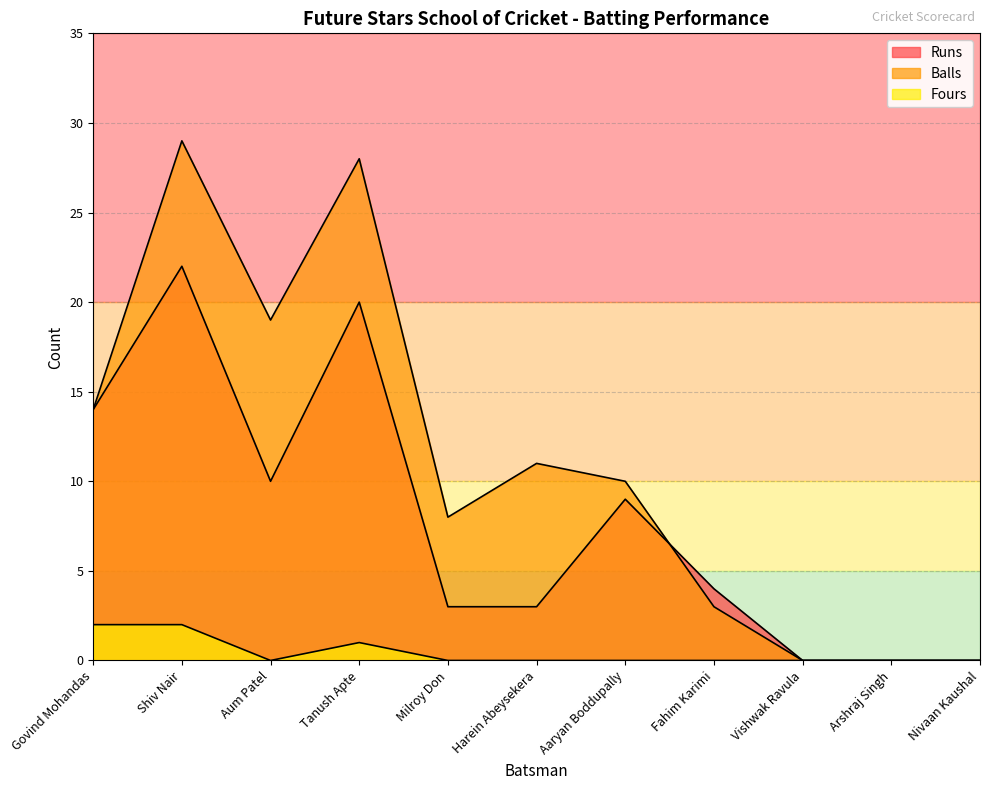

How many values in Balls are above zero?

8